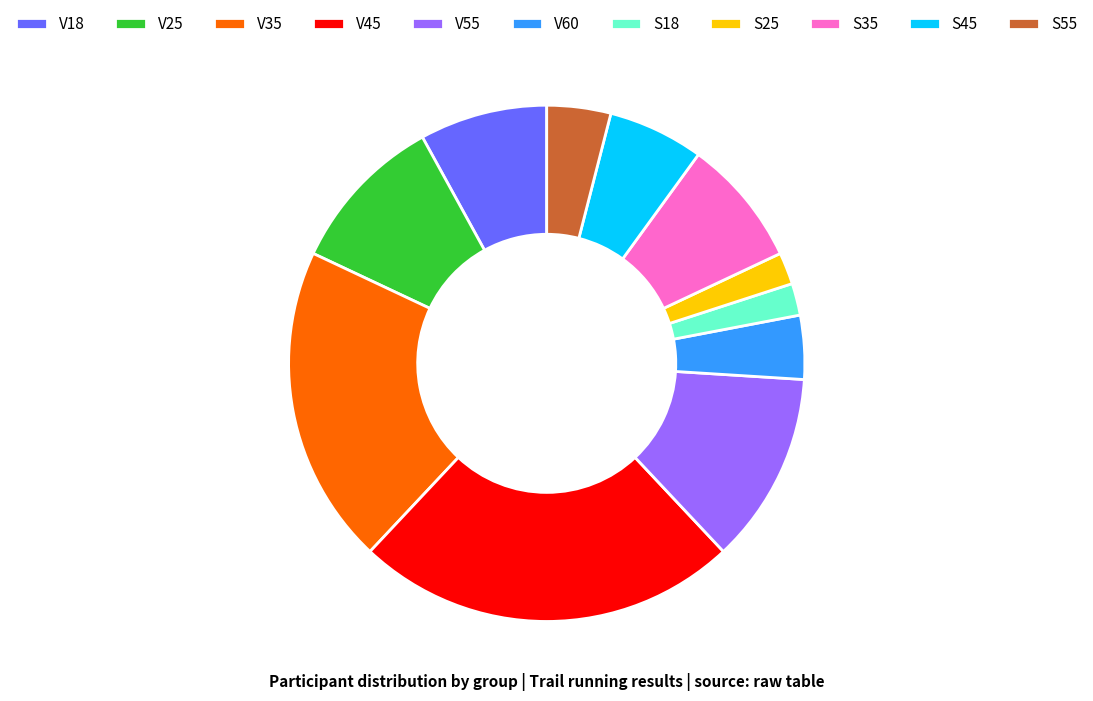

What is the largest slice in the pie chart?

V45